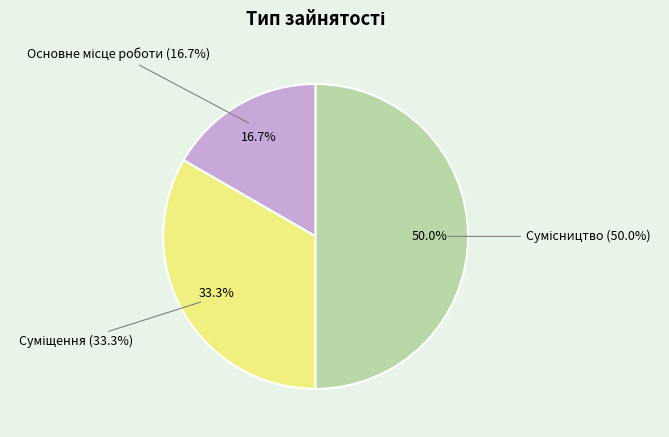

Which category has the biggest portion of the pie?

Сумісництво